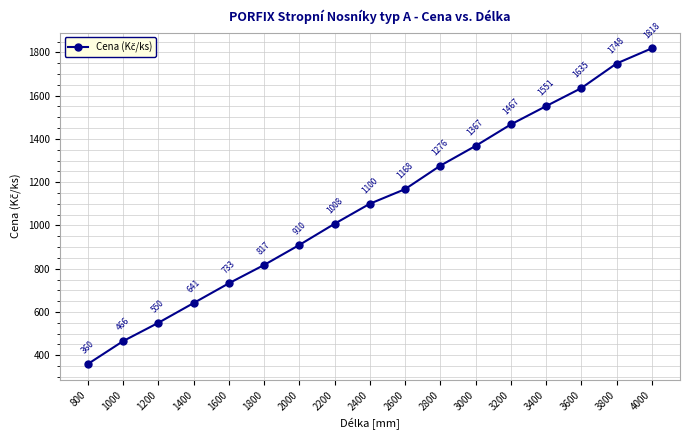

What is the sum of the values at 3400 and 800?

1911.0